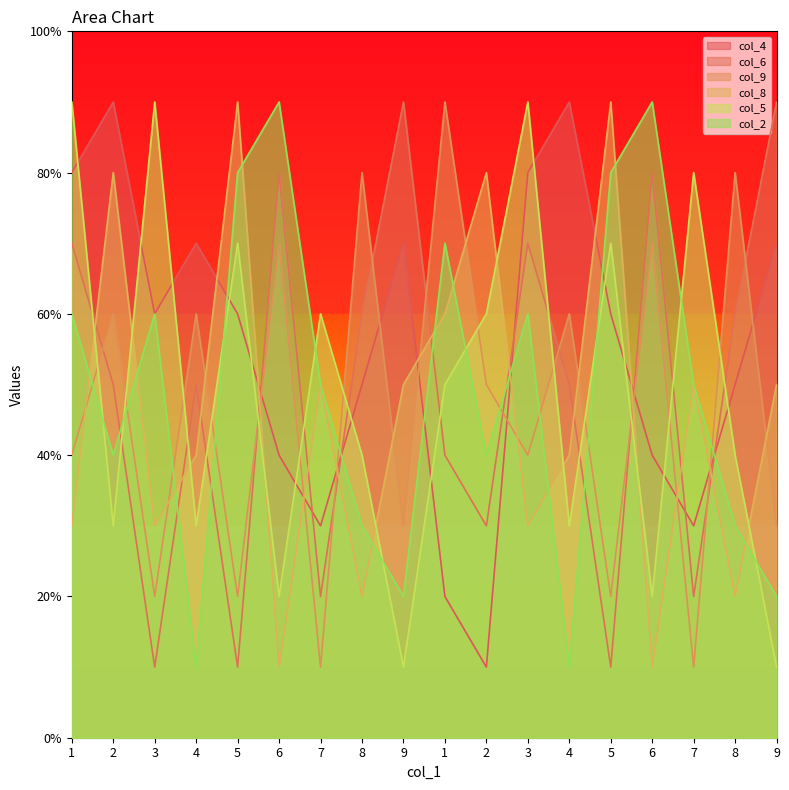

At how many categories does at least one series exceed 4?

18